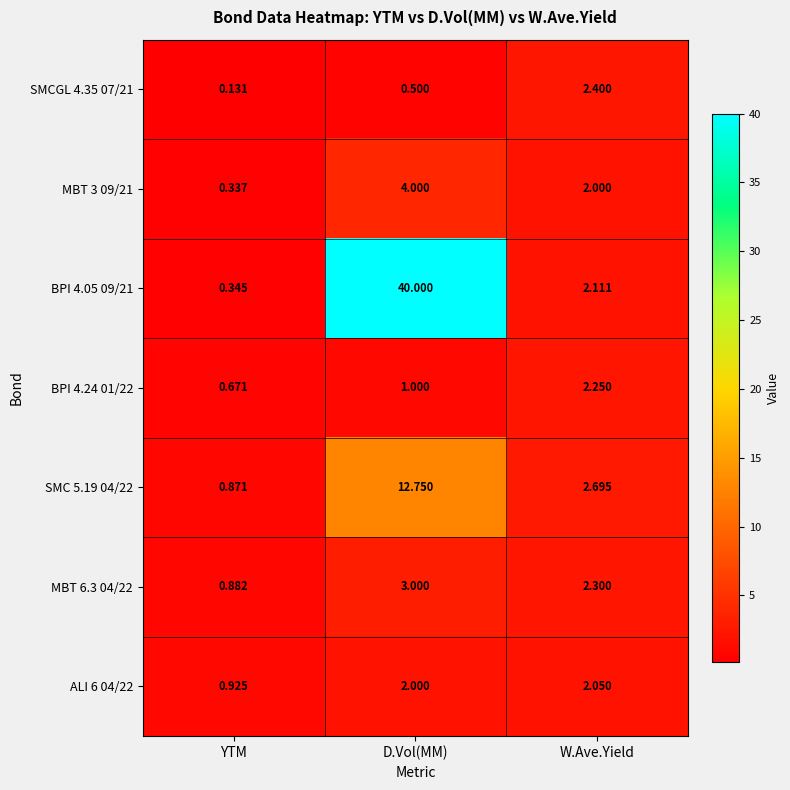

What is the difference between the highest and lowest values at D.Vol(MM)?

39.5